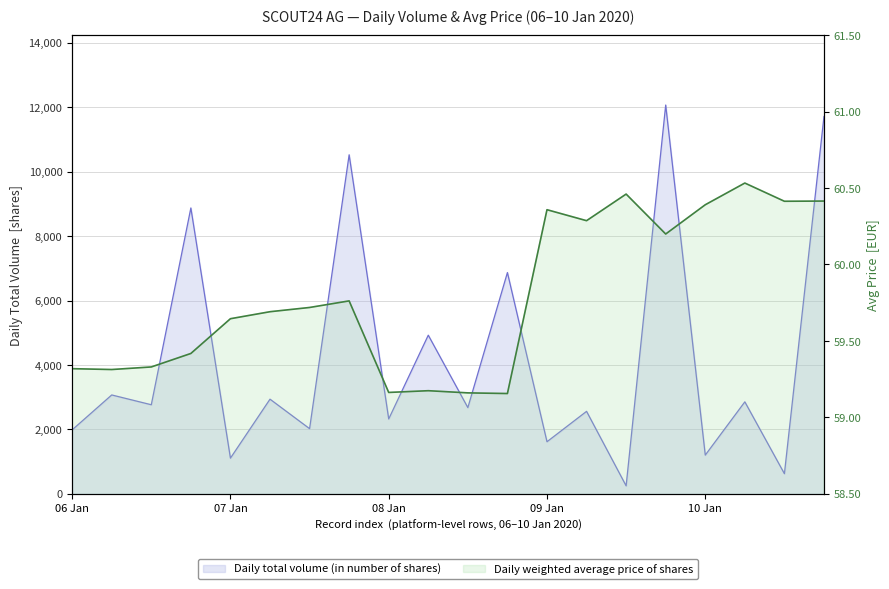

Does the chart have visible grid lines?

Yes